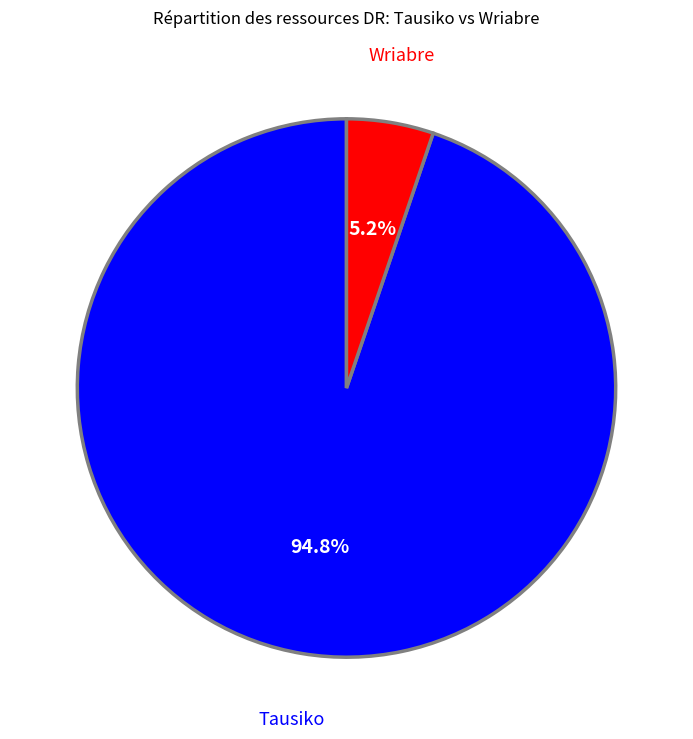

What percentage is the Tausiko slice, to the nearest percent?

95%